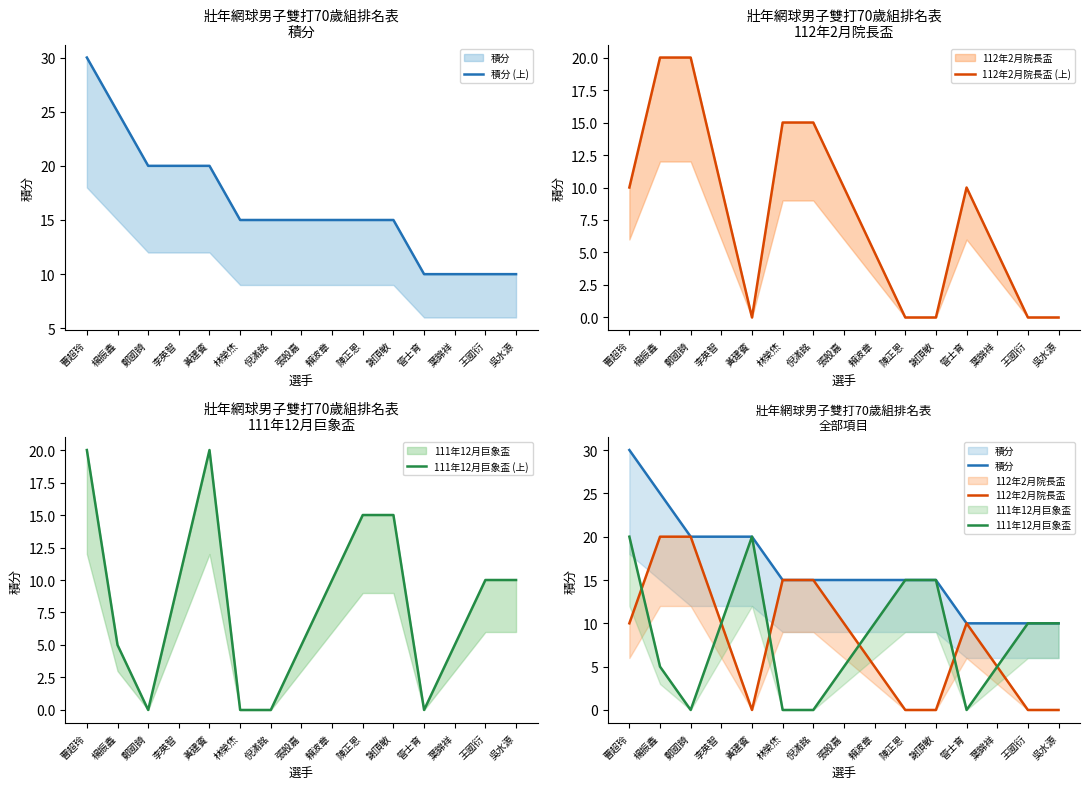

How many interior local valleys does the 112年2月院長盃 series have?

1